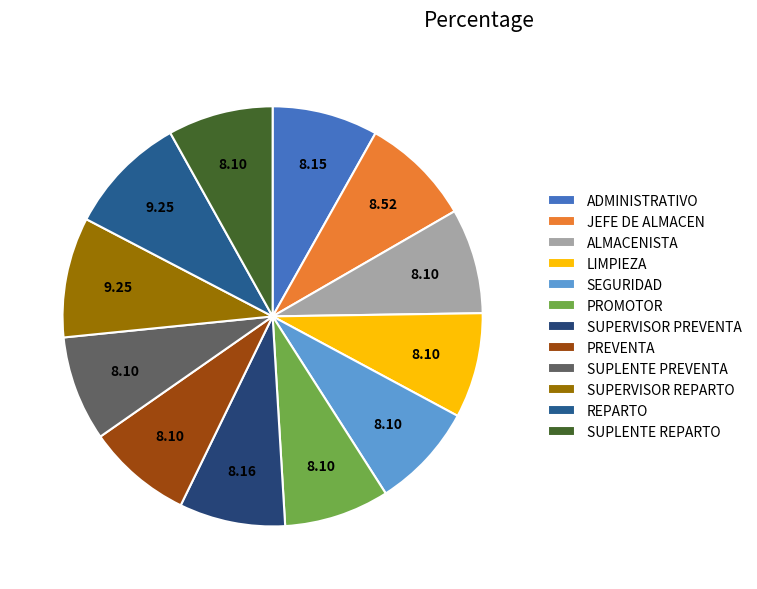

Do REPARTO and JEFE DE ALMACEN together represent more than half of the pie?

No